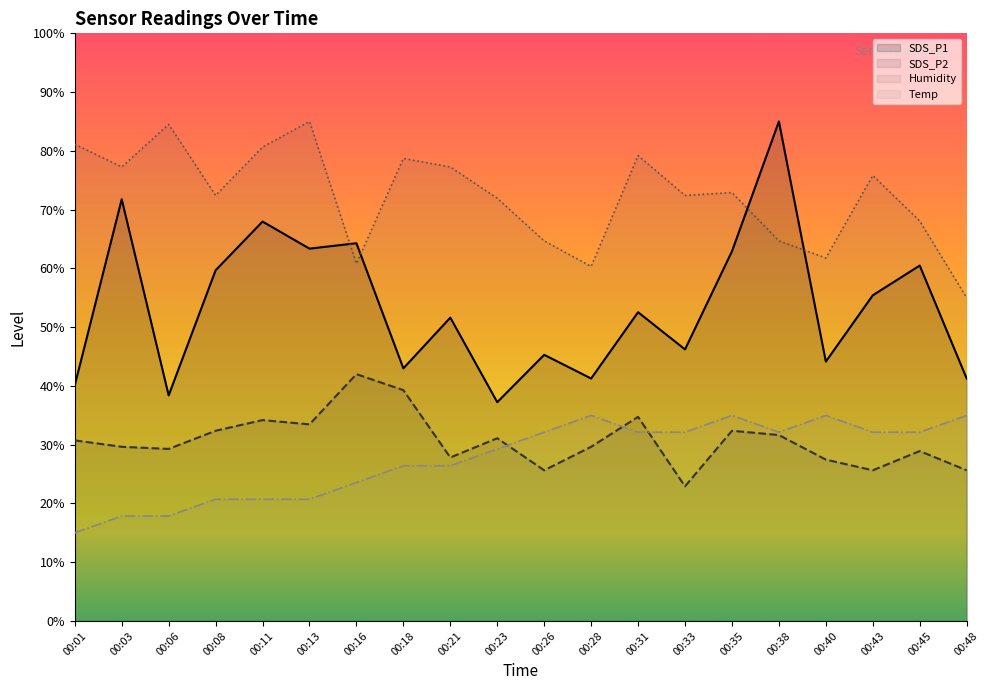

Where does the SDS_P2 series first go above 30?

00:01